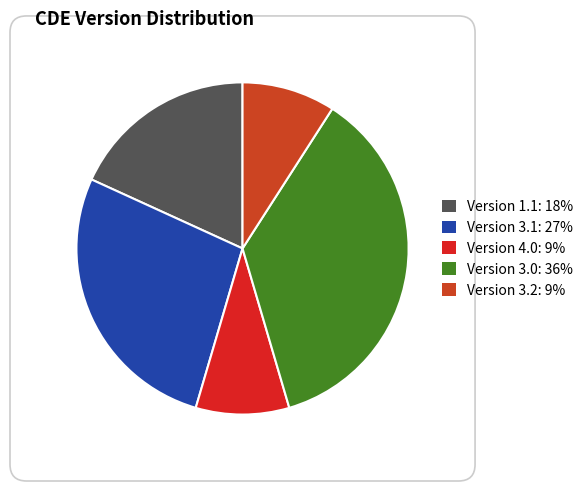

How many slices are in this pie chart?

5